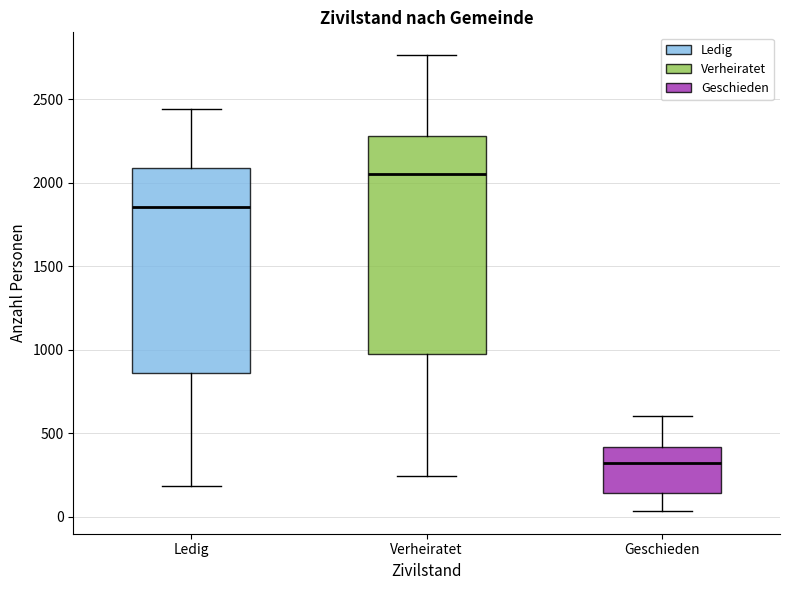

Comparing the boxes themselves (not the whiskers), which one is the tallest?

Verheiratet